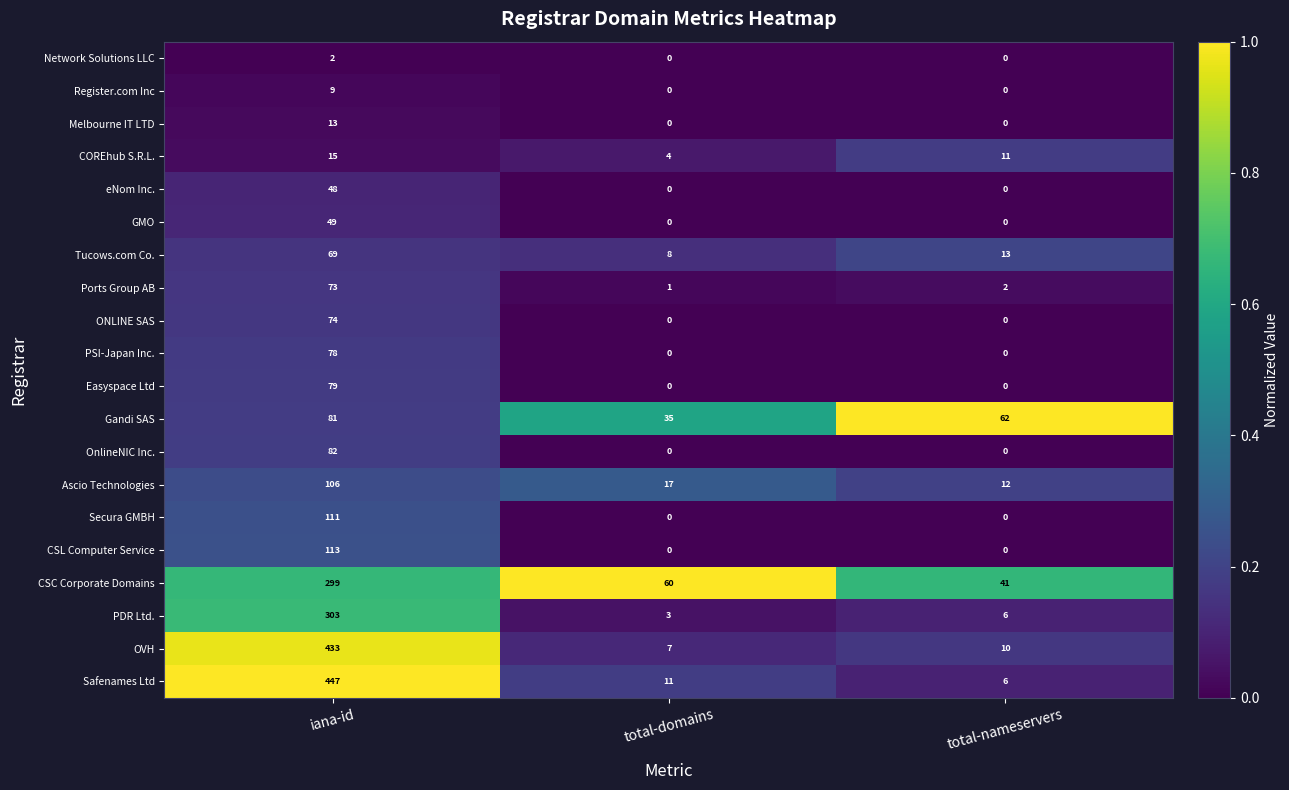

What is the maximum value shown in the chart?

447